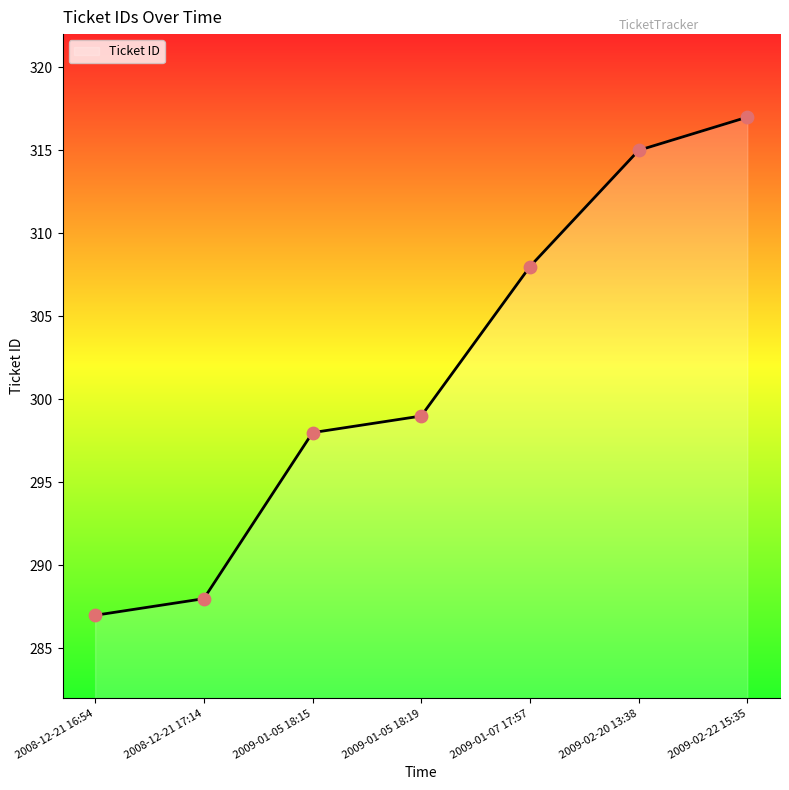

What is the change in value from 2009-01-07 17:57 to 2009-02-22 15:35?

+9